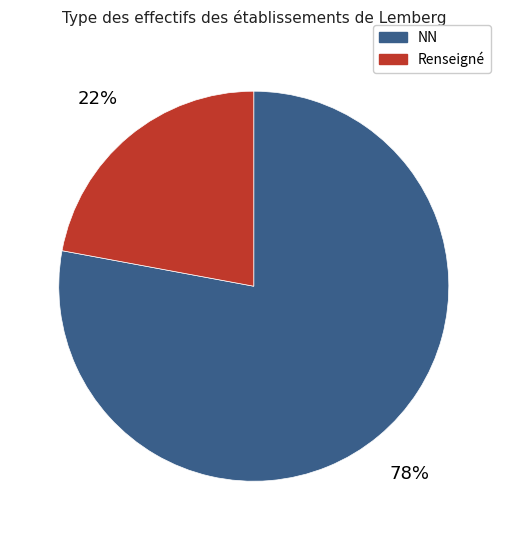

Rank the categories by value from highest to lowest.

NN, Renseigné